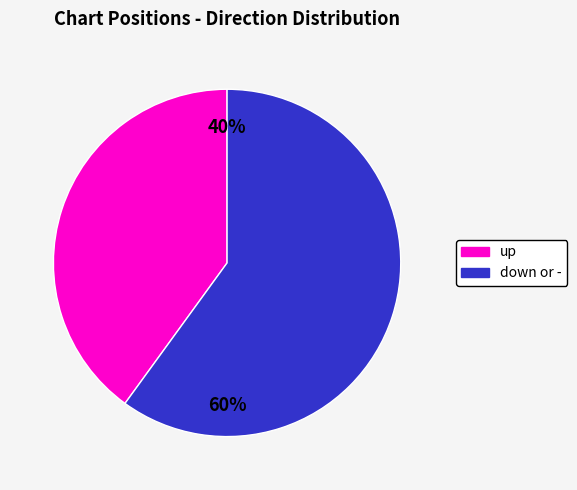

To the nearest percent, what is the difference between the largest and smallest slice percentages?

20%